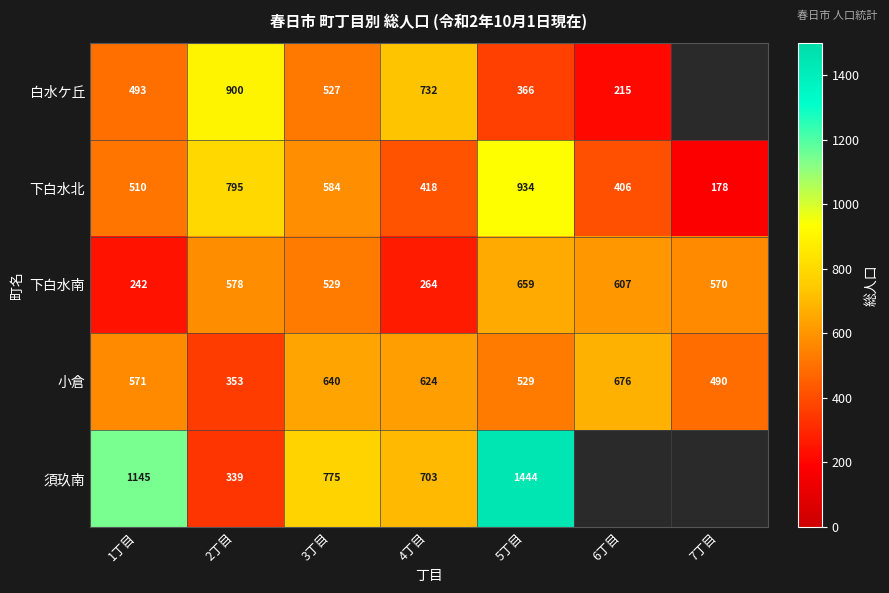

At which category is the sum across all series the highest?

5丁目